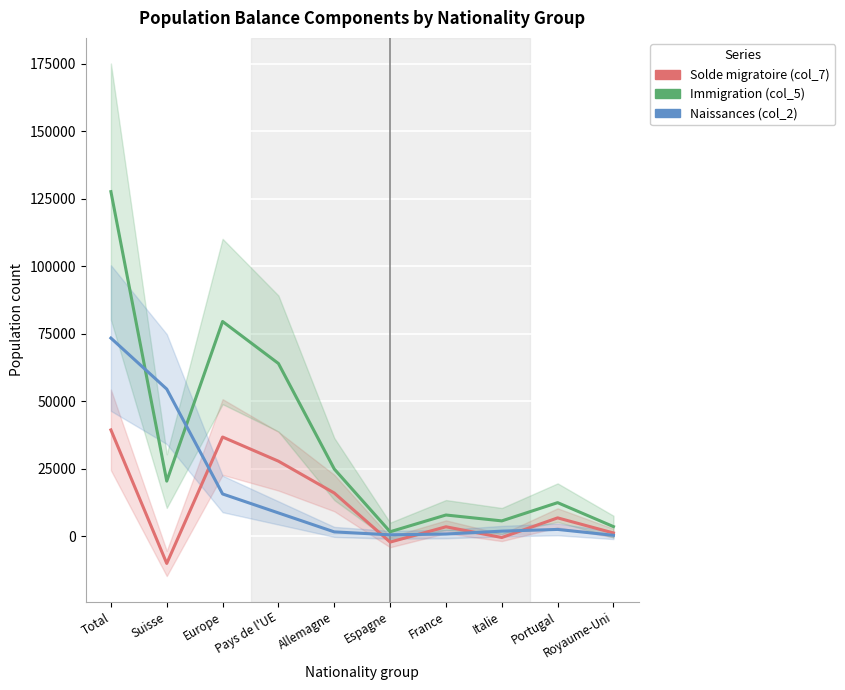

Is the value of Naissances (col_2) at Espagne greater than the value of Solde migratoire (col_7) at Italie?

Yes